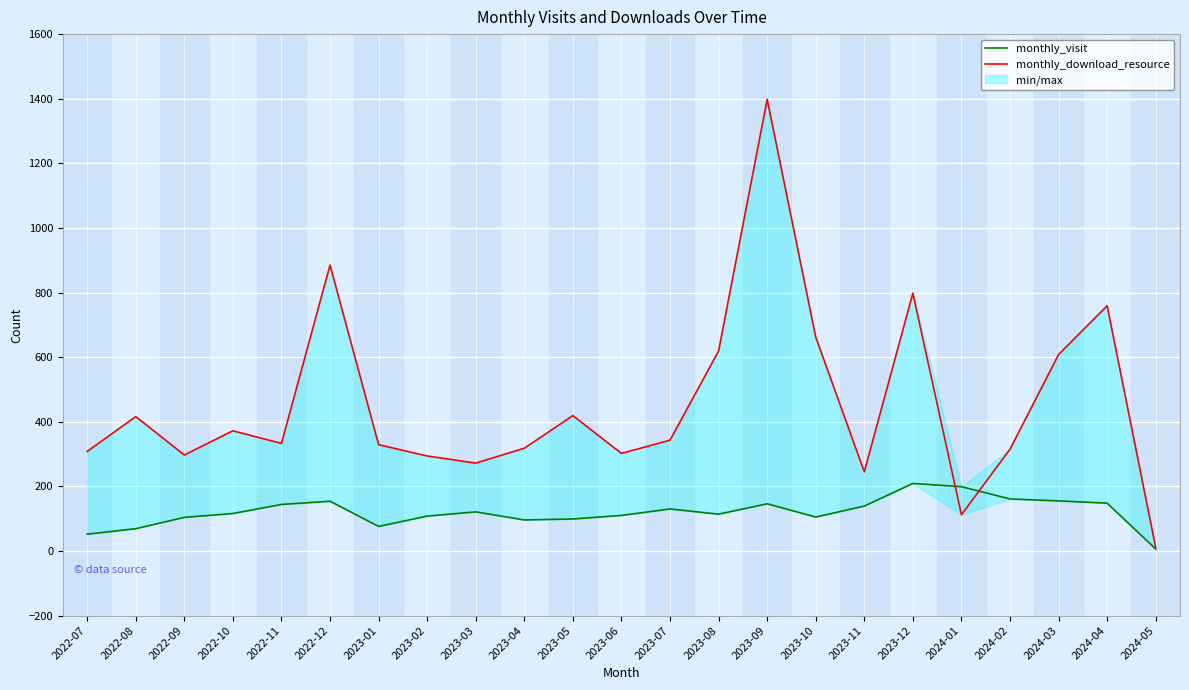

Does the chart display data point markers on the line(s)?

No